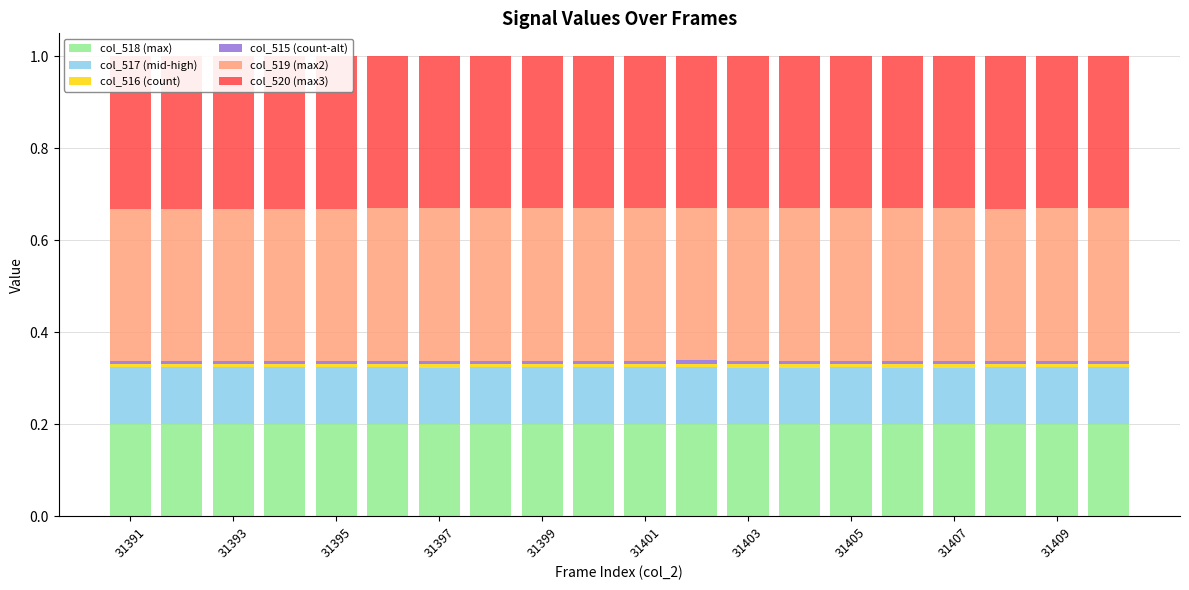

Rank the series by their maximum value, from lowest to highest.

col_516, col_515, col_517, col_518, col_519, col_520